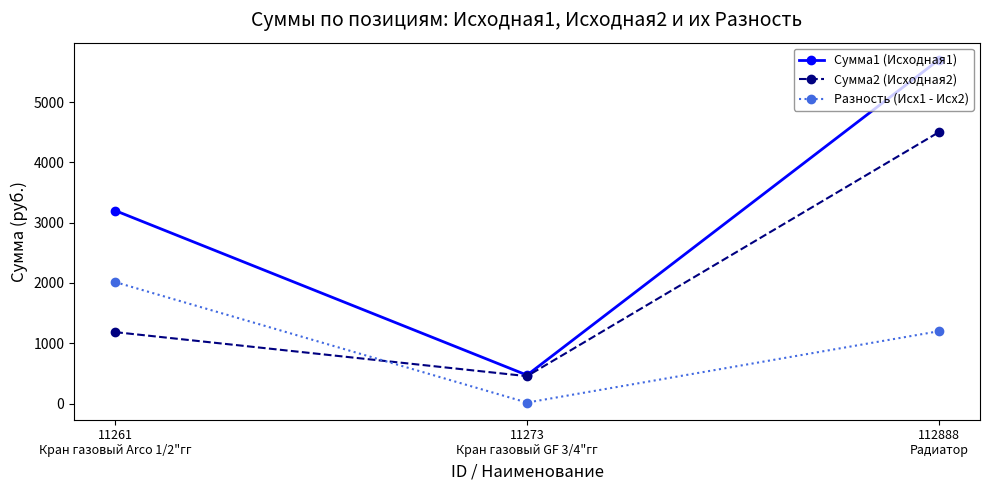

List the series in order of their overall mean, lowest first.

Разность (Исх1 - Исх2), Сумма2 (Исходная2), Сумма1 (Исходная1)